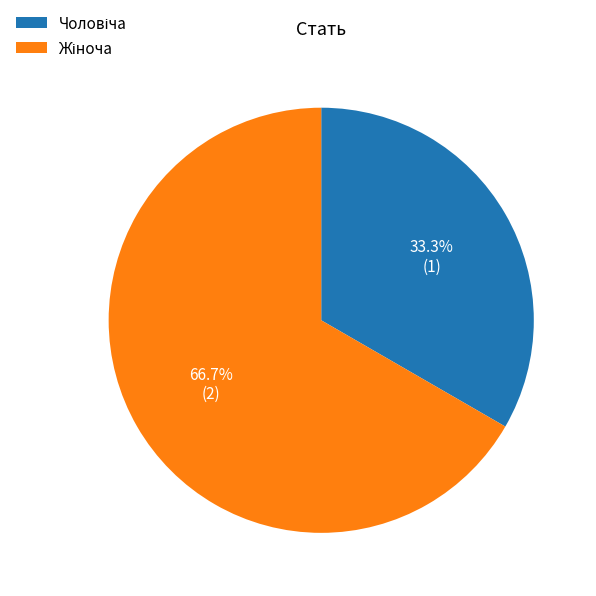

Count the number of slices in the pie.

2